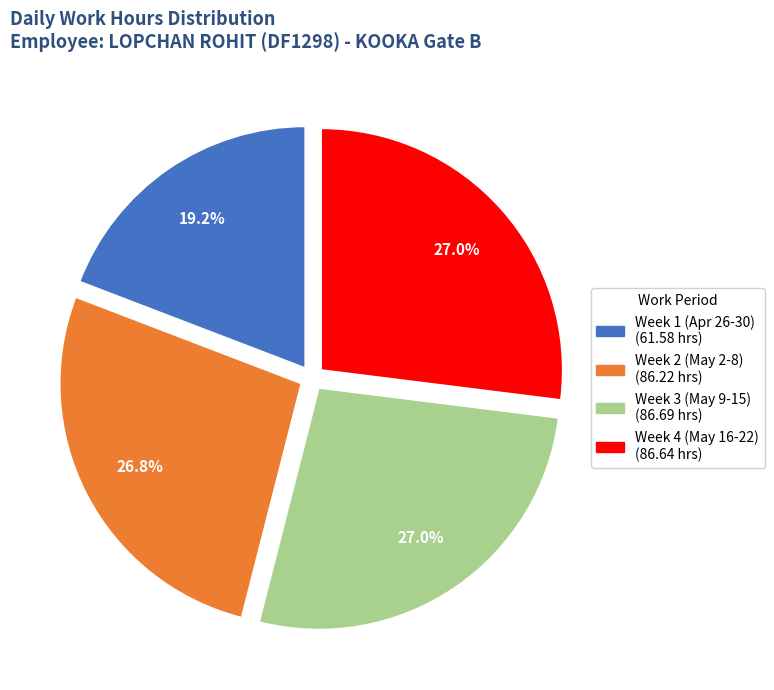

Is there any slice that represents more than half of the pie?

No